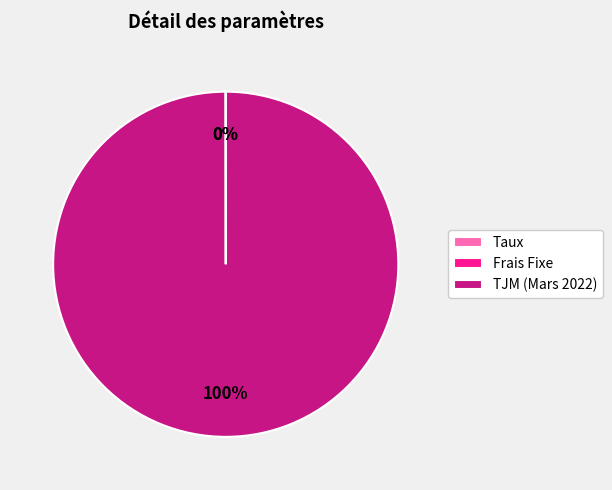

What percentage is NOT represented by Taux?

100.0%